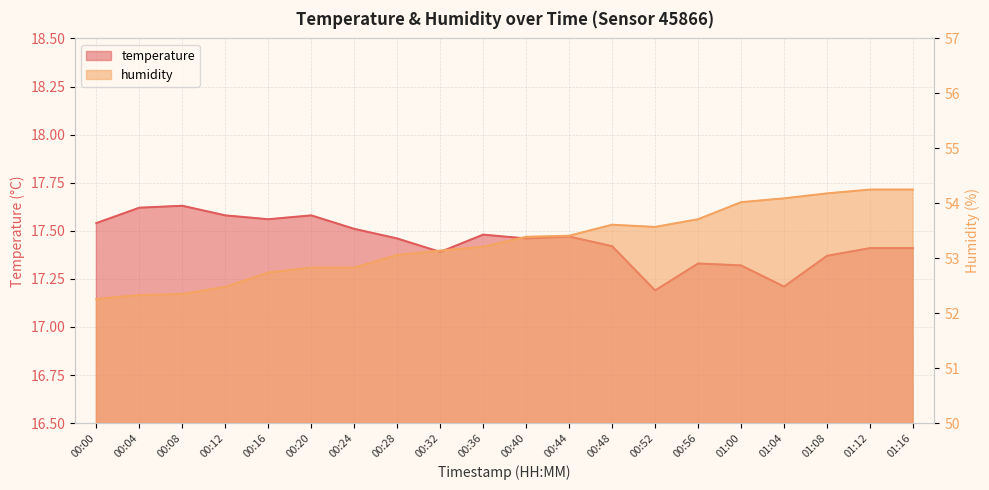

Reading left to right, list all the values displayed in this chart.

temperature: 00:00=17.5	00:04=17.6	00:08=17.6	00:12=17.6	00:16=17.6	00:20=17.6	00:24=17.5	00:28=17.5	00:32=17.4	00:36=17.5	00:40=17.5	00:44=17.5	00:48=17.4	00:52=17.2	00:56=17.3	01:00=17.3	01:04=17.2	01:08=17.4	01:12=17.4	01:16=17.4
humidity: 00:00=52.3	00:04=52.3	00:08=52.4	00:12=52.5	00:16=52.7	00:20=52.8	00:24=52.8	00:28=53.1	00:32=53.1	00:36=53.2	00:40=53.4	00:44=53.4	00:48=53.6	00:52=53.6	00:56=53.7	01:00=54.0	01:04=54.1	01:08=54.2	01:12=54.2	01:16=54.2